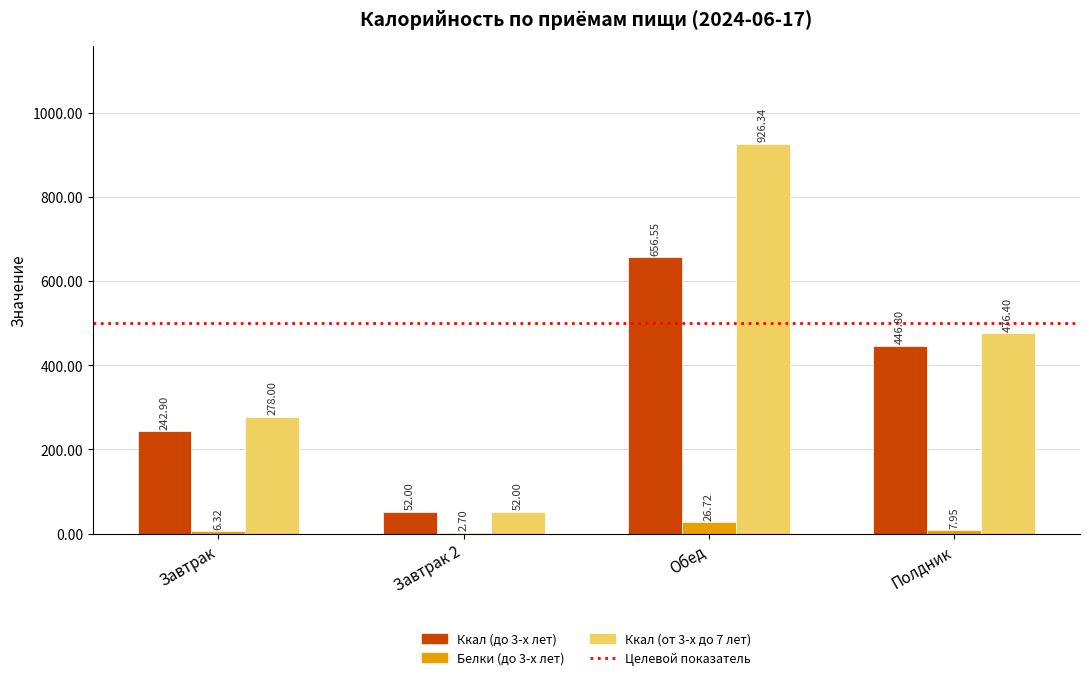

The Ккал (до 3-х лет) series shows 378.2 at Завтрак. True or false?

False